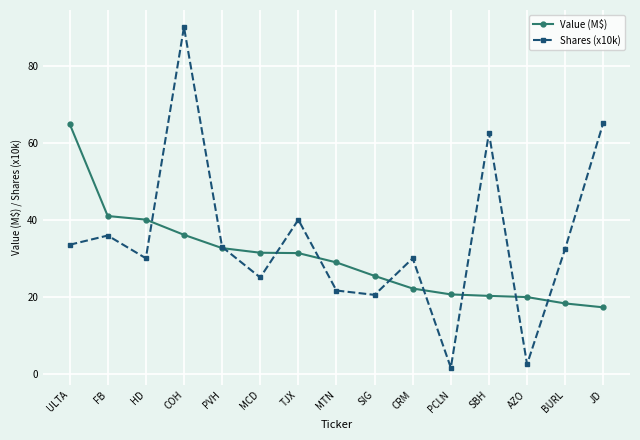

What is the sum of all Shares (x10k) values?

523.7